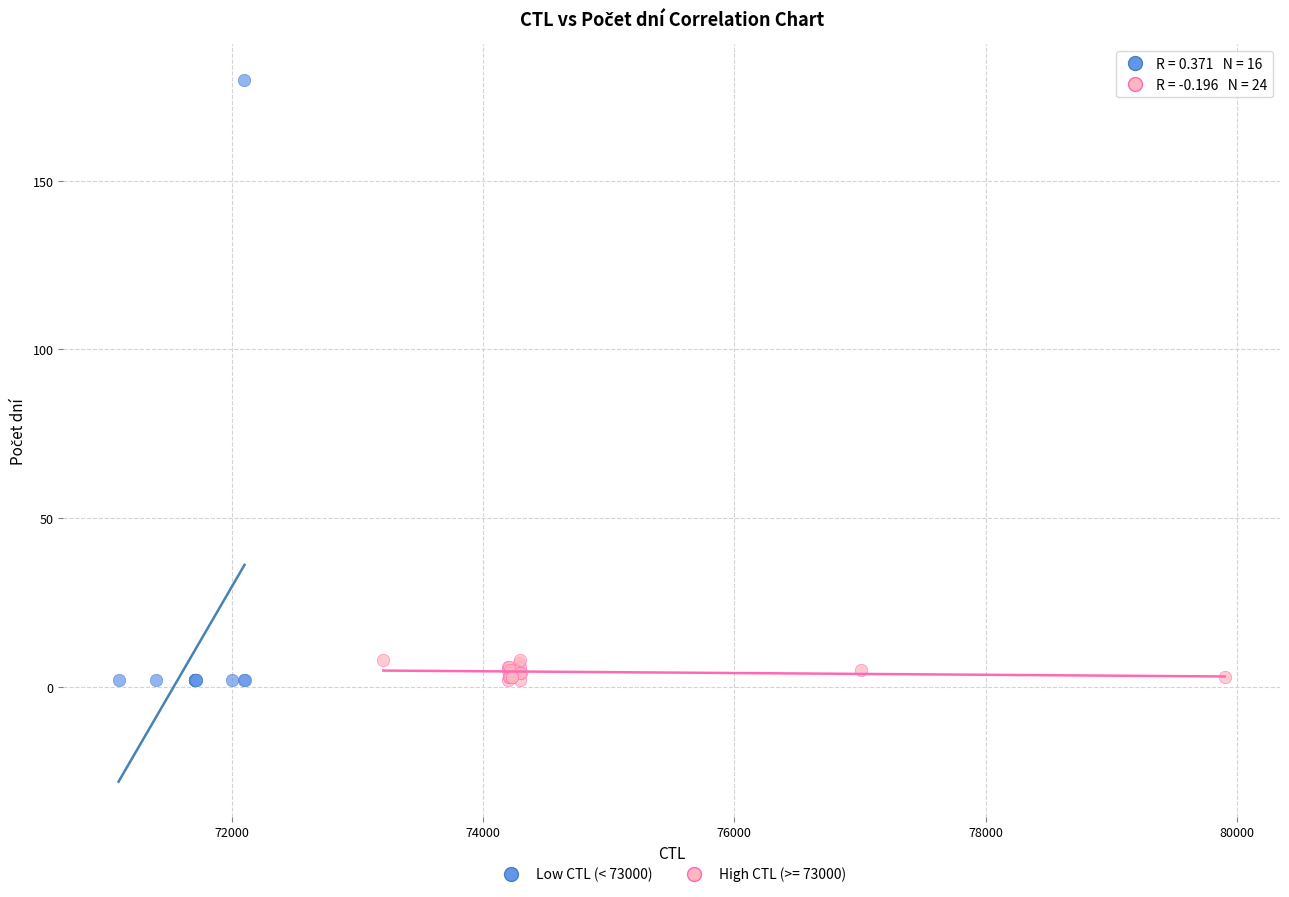

Which series contains the highest Y value?

Low CTL (< 73000)